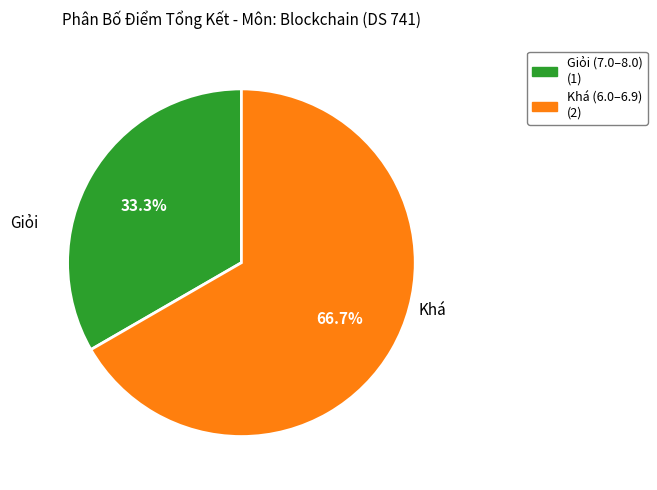

Count the number of slices in the pie.

2